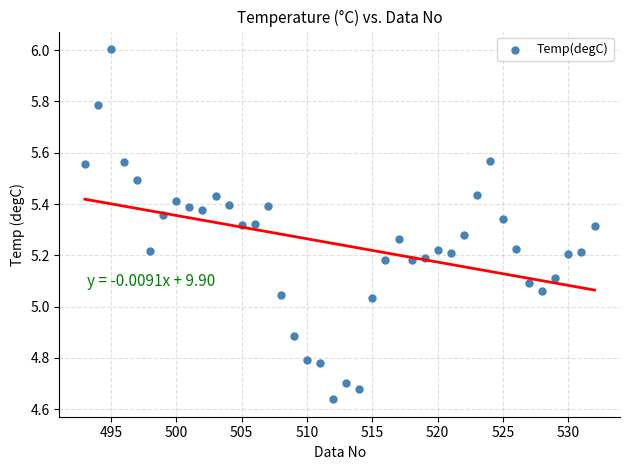

What is the range of X values (max minus min)?

39.0